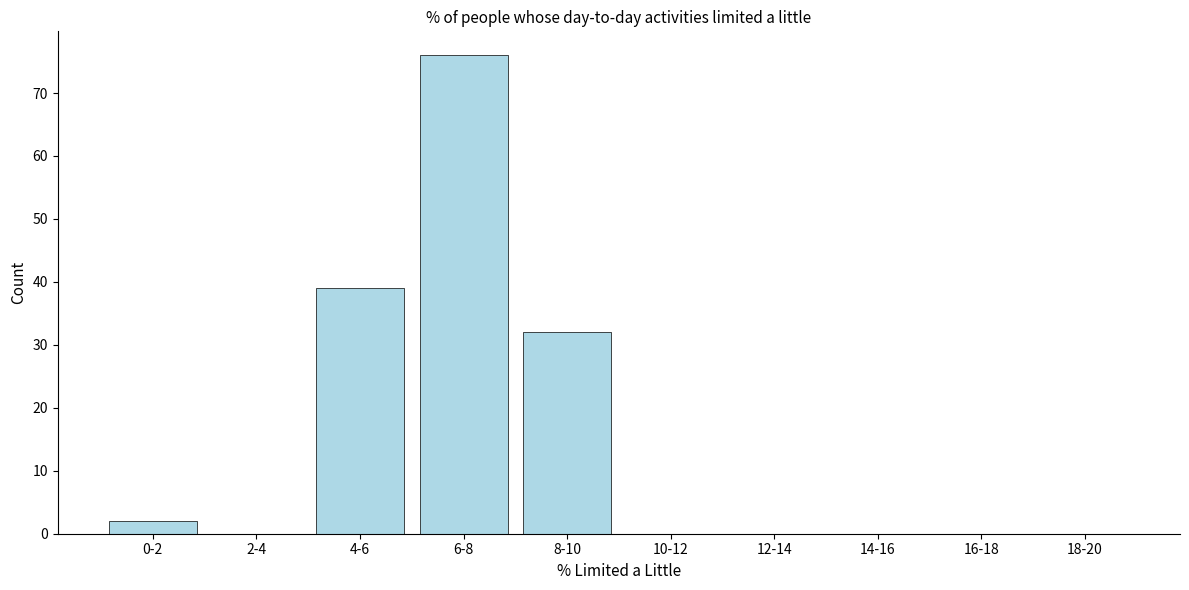

Reading left to right, extract all data points from this chart.

0-2=2	2-4=0	4-6=39	6-8=76	8-10=32	10-12=0	12-14=0	14-16=0	16-18=0	18-20=0